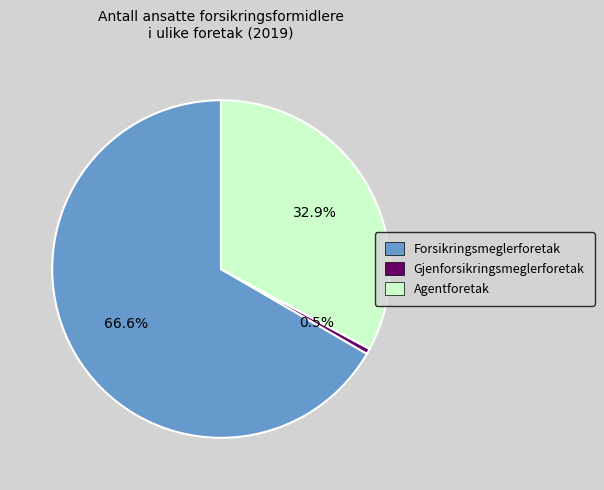

How many segments does this pie chart have?

3